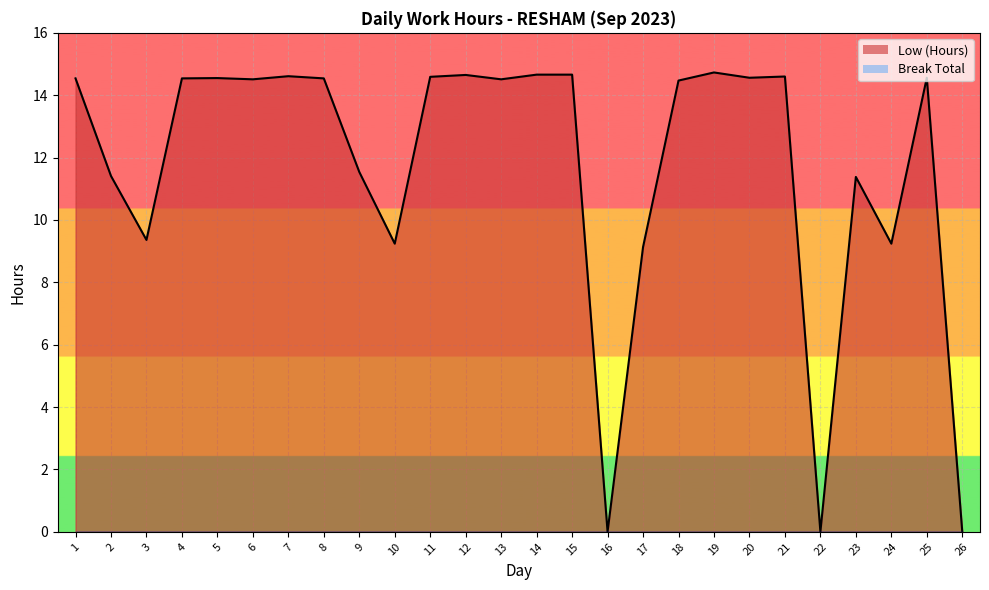

What is the value of the 12th point from the left?

14.7